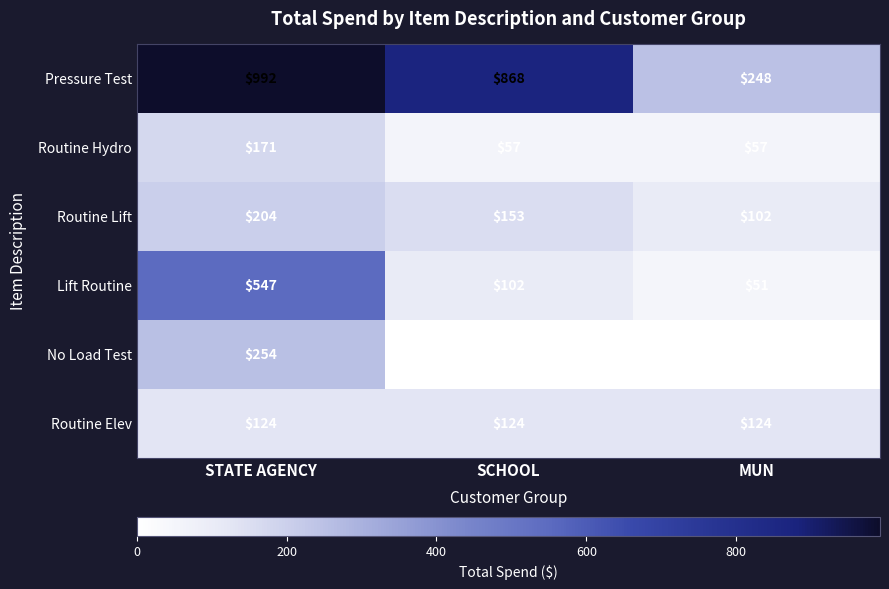

How many categories are shown in the chart?

3